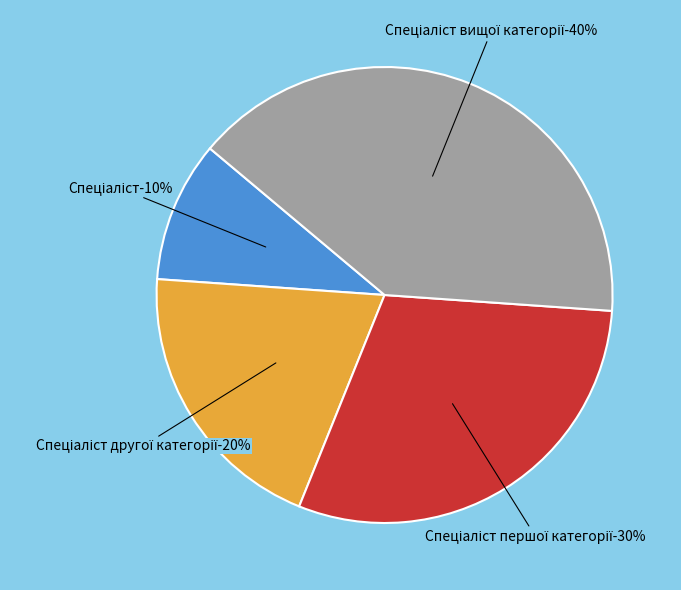

Is it true that Спеціаліст другої категорії is 20% of the pie?

True